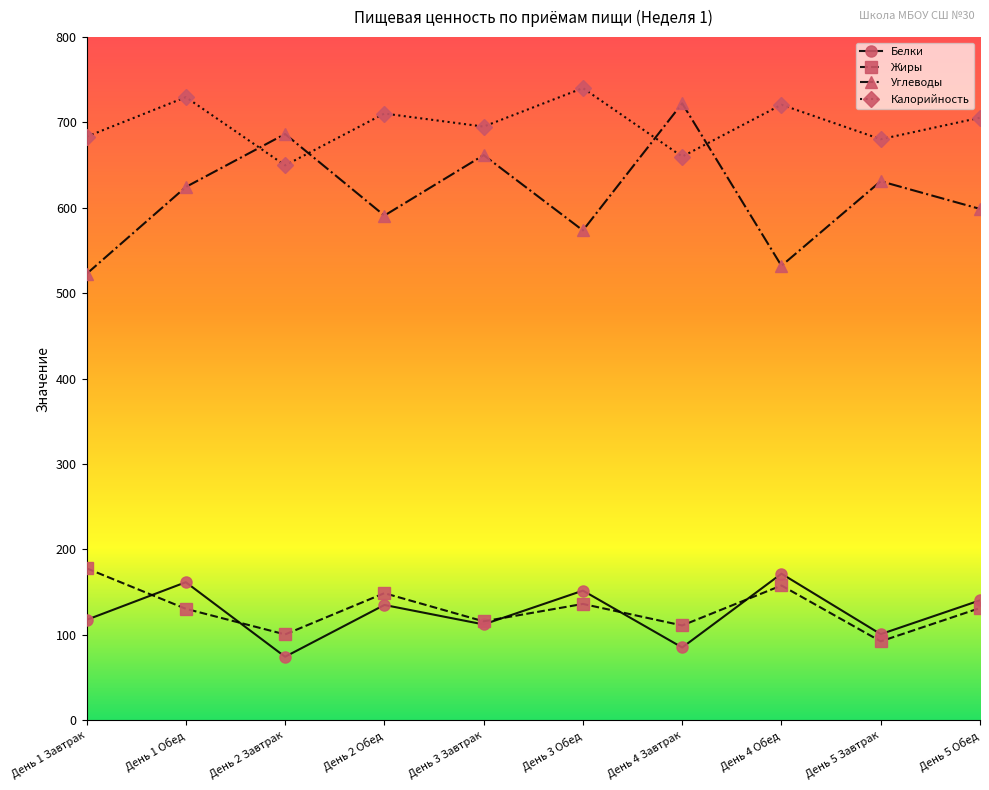

After their last crossing, which series has the higher values: Углеводы or Калорийность?

Калорийность